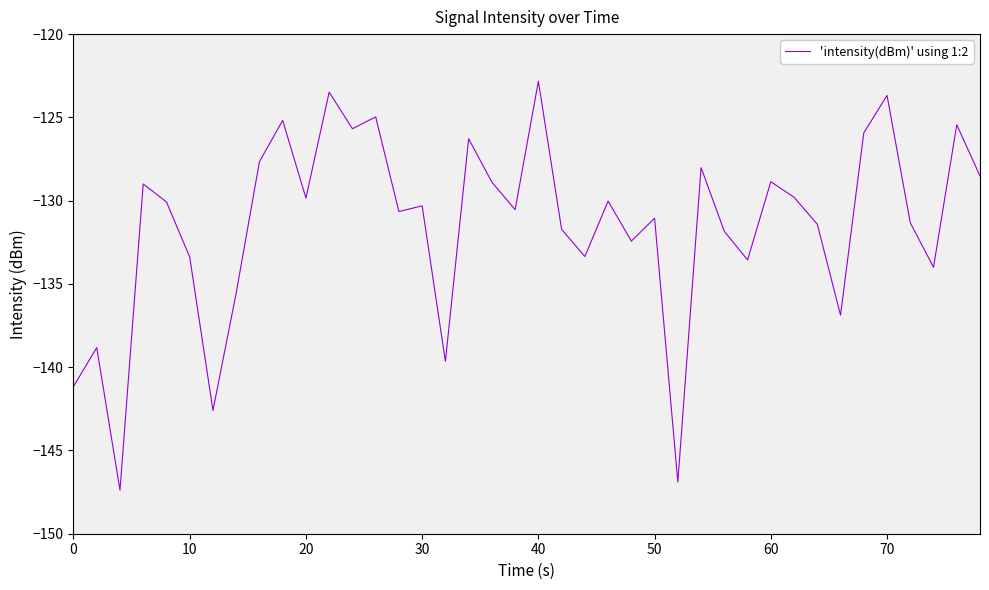

What is the maximum value shown in the chart?

-122.8